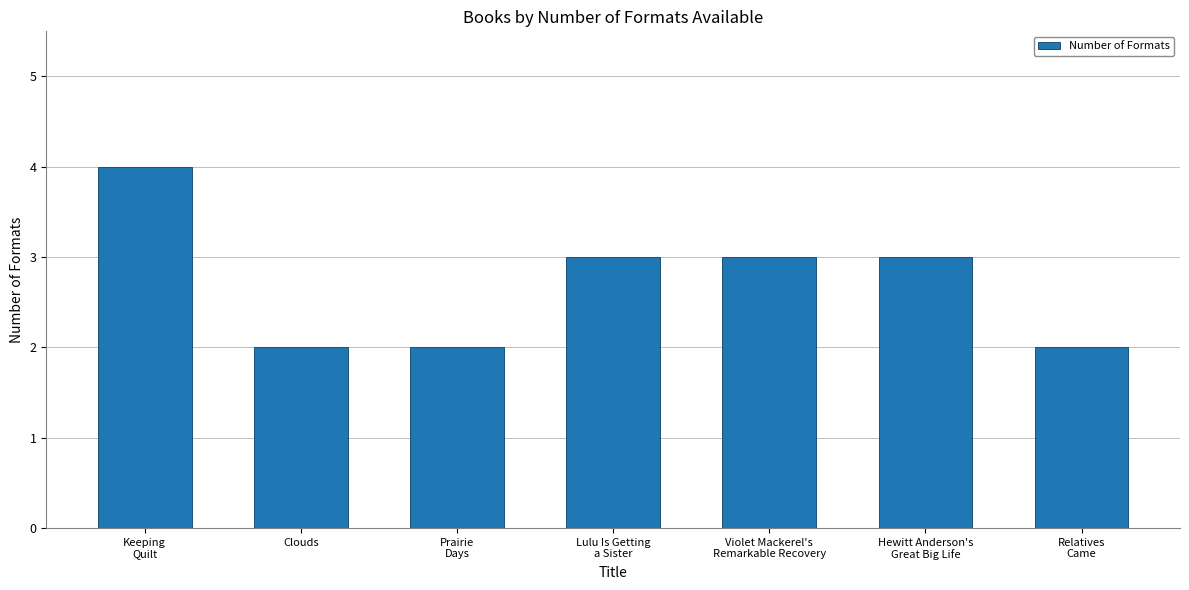

What is the sum of the values at Violet Mackerel's
Remarkable Recovery and Lulu Is Getting
a Sister?

6